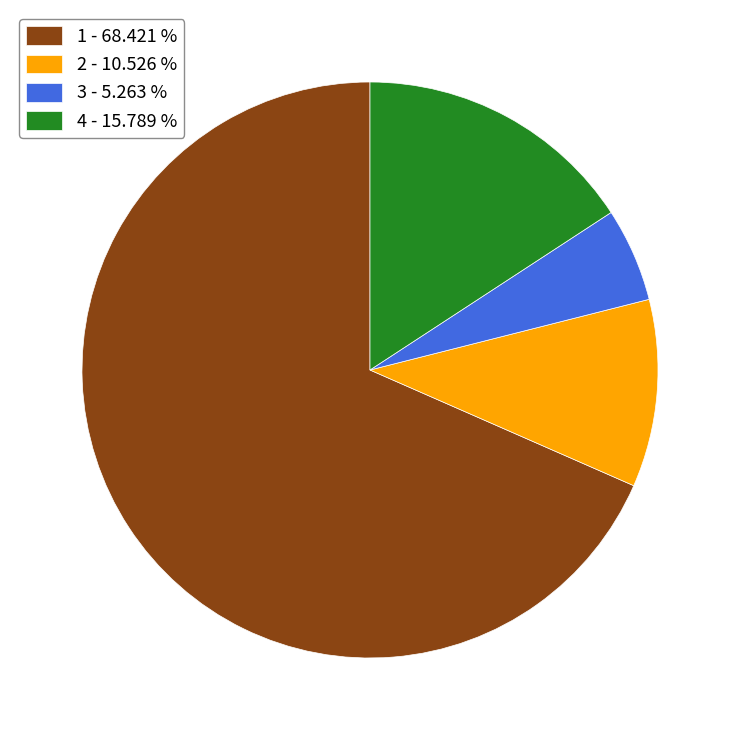

Is the sum of 2 - 10.526 % and 1 - 68.421 % greater than half?

Yes